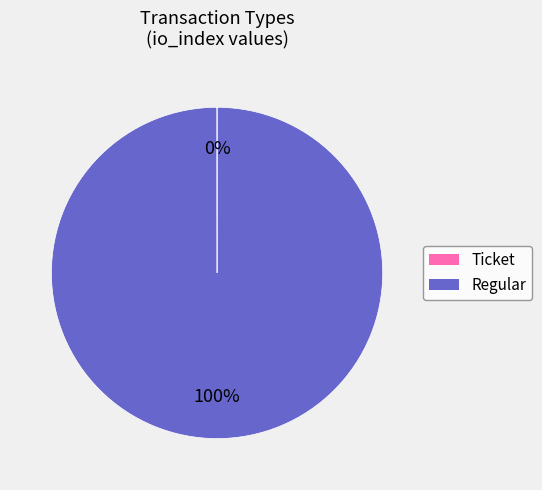

Which slice is the largest?

Regular